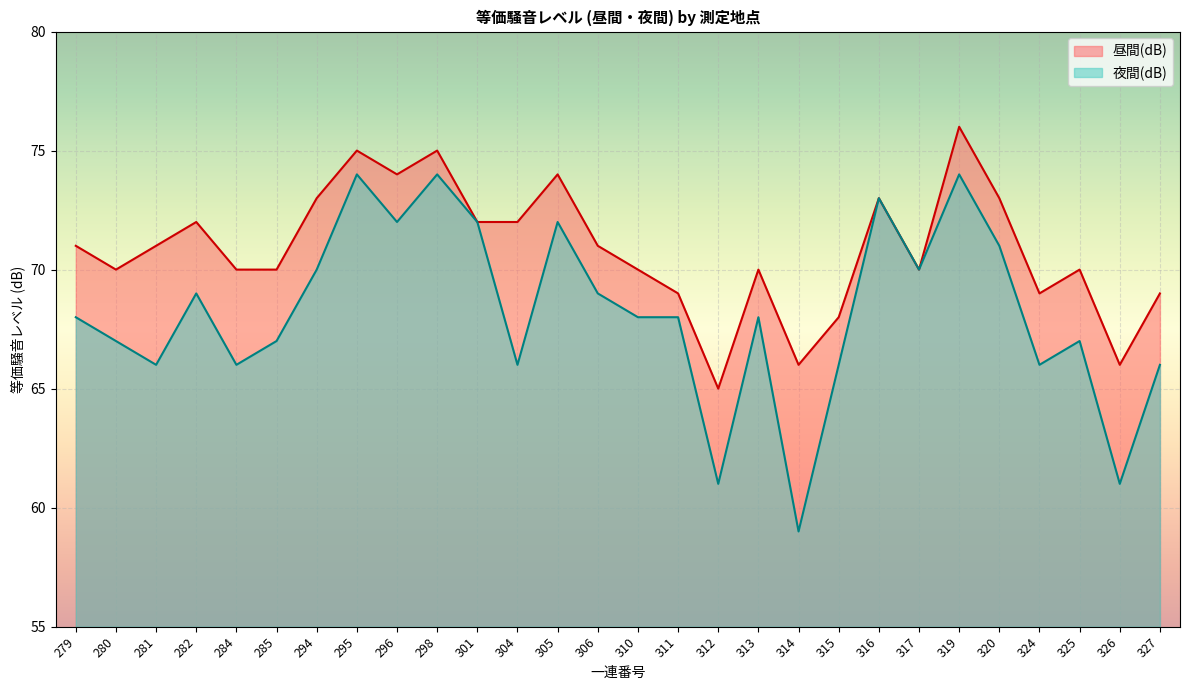

Reading left to right, what are all the values shown in this chart?

昼間(dB): 279=71	280=70	281=71	282=72	284=70	285=70	294=73	295=75	296=74	298=75	301=72	304=72	305=74	306=71	310=70	311=69	312=65	313=70	314=66	315=68	316=73	317=70	319=76	320=73	324=69	325=70	326=66	327=69
夜間(dB): 279=68	280=67	281=66	282=69	284=66	285=67	294=70	295=74	296=72	298=74	301=72	304=66	305=72	306=69	310=68	311=68	312=61	313=68	314=59	315=66	316=73	317=70	319=74	320=71	324=66	325=67	326=61	327=66